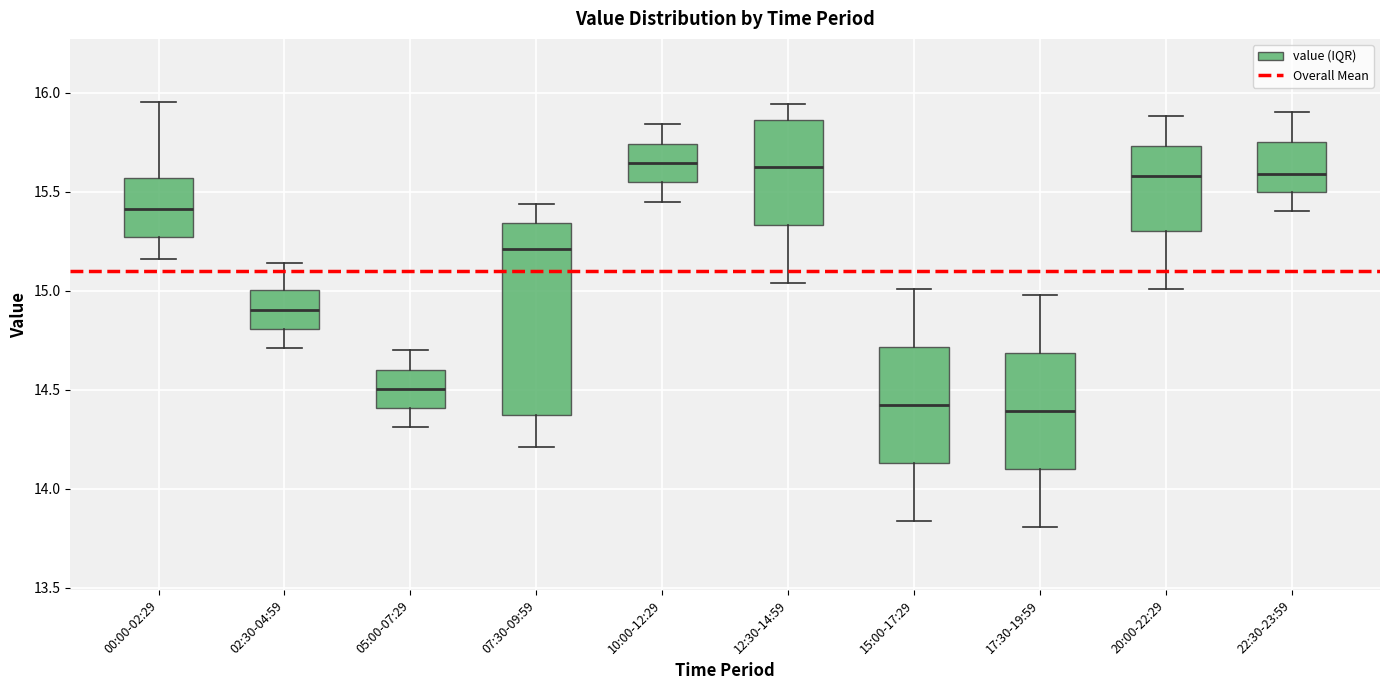

Reading left to right, transcribe this box plot: for each box, give where its median line is, the range the box spans, and where its two whiskers end, as read against the y-axis. The values are not printed on the chart, so give them approximately, as read against the axis.

00:00-02:29: median 15.40, box 15.25 to 15.55, whiskers 15.15 to 15.95
02:30-04:59: median 14.90, box 14.80 to 15.00, whiskers 14.70 to 15.15
05:00-07:29: median 14.50, box 14.40 to 14.60, whiskers 14.30 to 14.70
07:30-09:59: median 15.20, box 14.40 to 15.35, whiskers 14.20 to 15.45
10:00-12:29: median 15.65, box 15.55 to 15.75, whiskers 15.45 to 15.85
12:30-14:59: median 15.65, box 15.35 to 15.85, whiskers 15.05 to 15.95
15:00-17:29: median 14.45, box 14.15 to 14.70, whiskers 13.85 to 15.00
17:30-19:59: median 14.40, box 14.10 to 14.70, whiskers 13.80 to 15.00
20:00-22:29: median 15.60, box 15.30 to 15.75, whiskers 15.00 to 15.90
22:30-23:59: median 15.60, box 15.50 to 15.75, whiskers 15.40 to 15.90